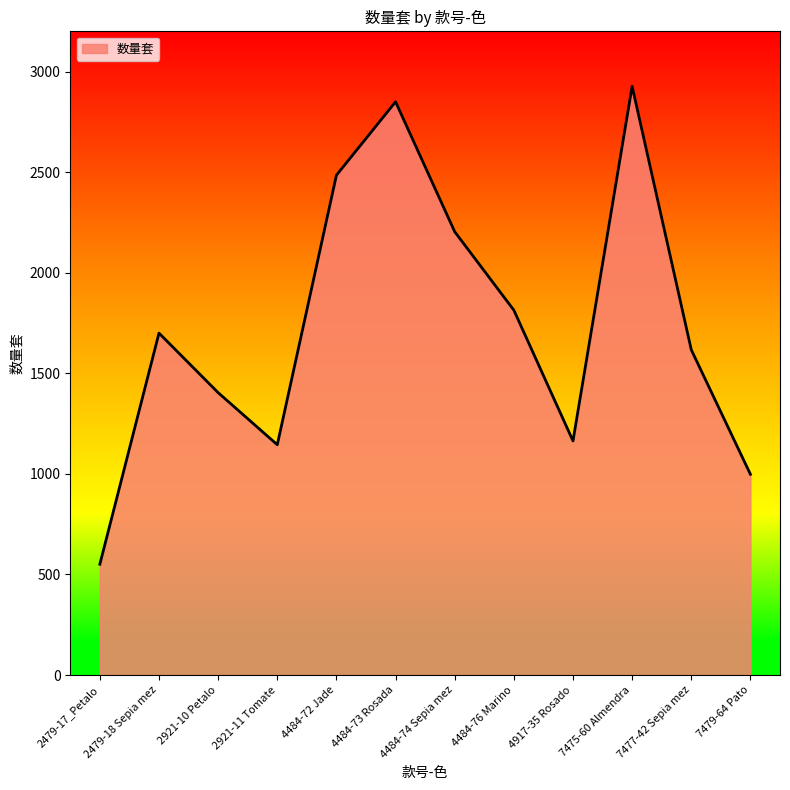

What is the average value?

1738